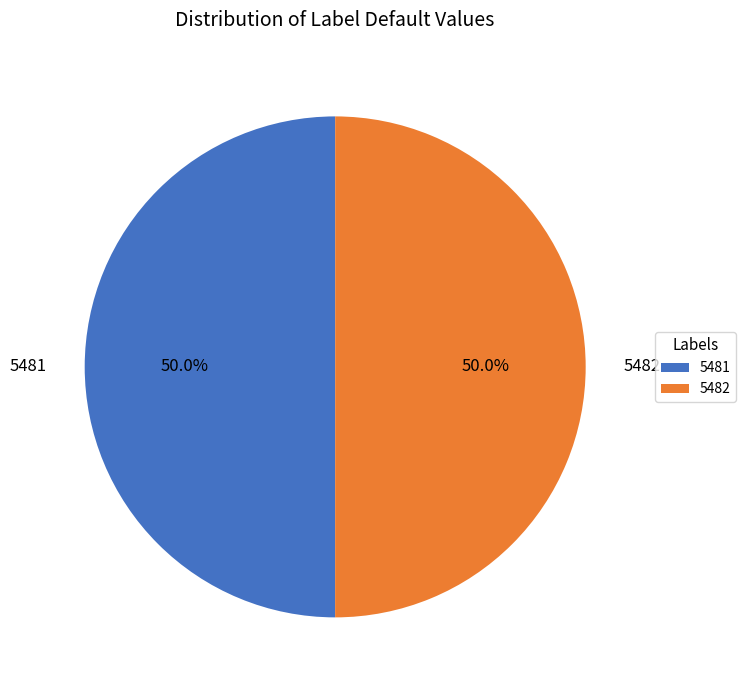

How much of the chart is everything except 5481?

50.0%